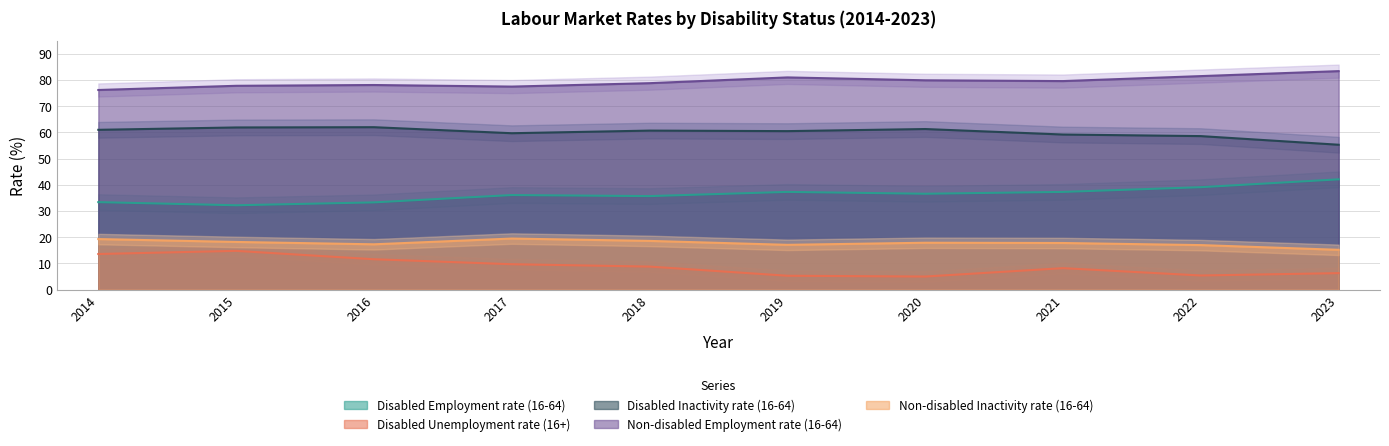

True or false: Non-disabled Inactivity rate (16-64) and Disabled Inactivity rate (16-64) cross at least once.

False